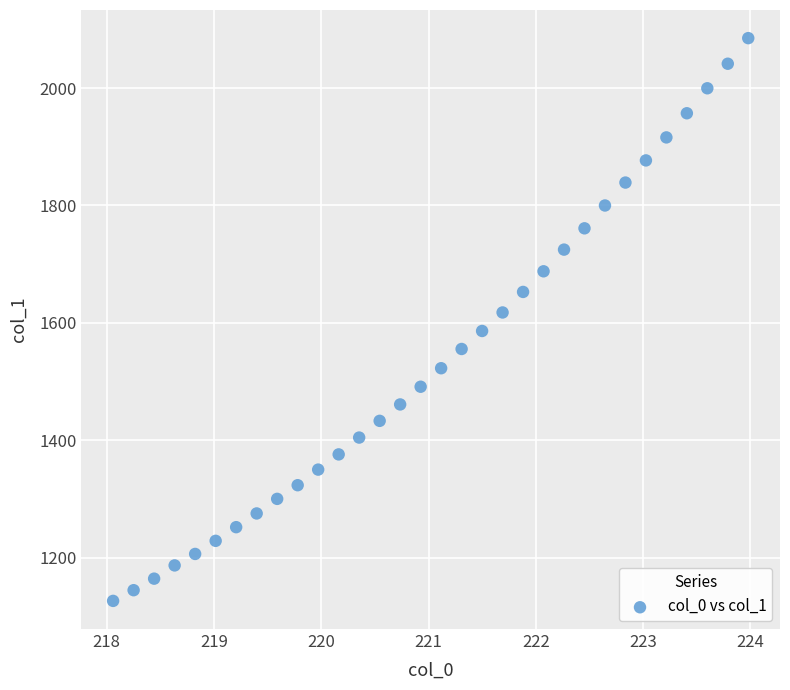

What is the range of X values (max minus min)?

5.9